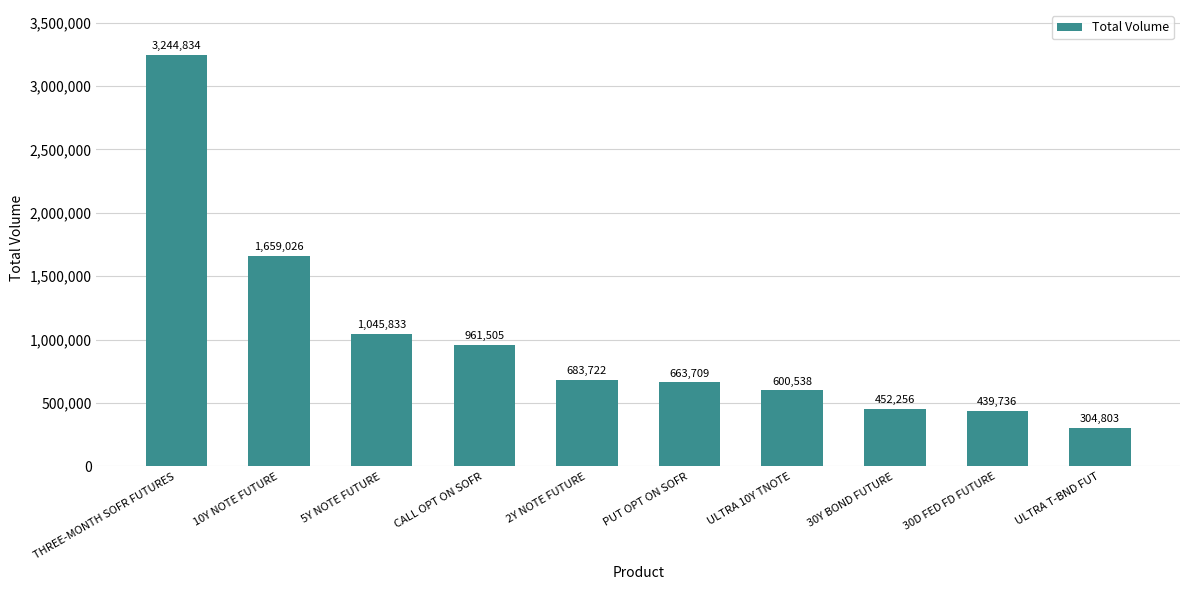

Which category has the lowest value across all series?

ULTRA T-BND FUT